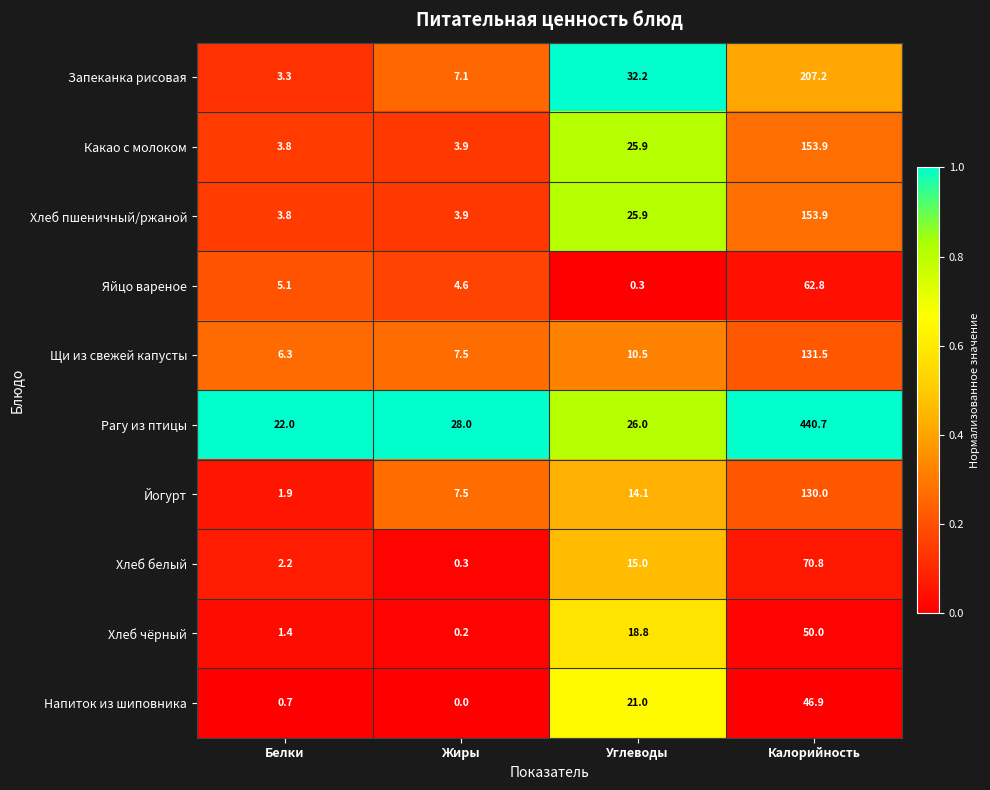

Count the number of categories in the chart.

4